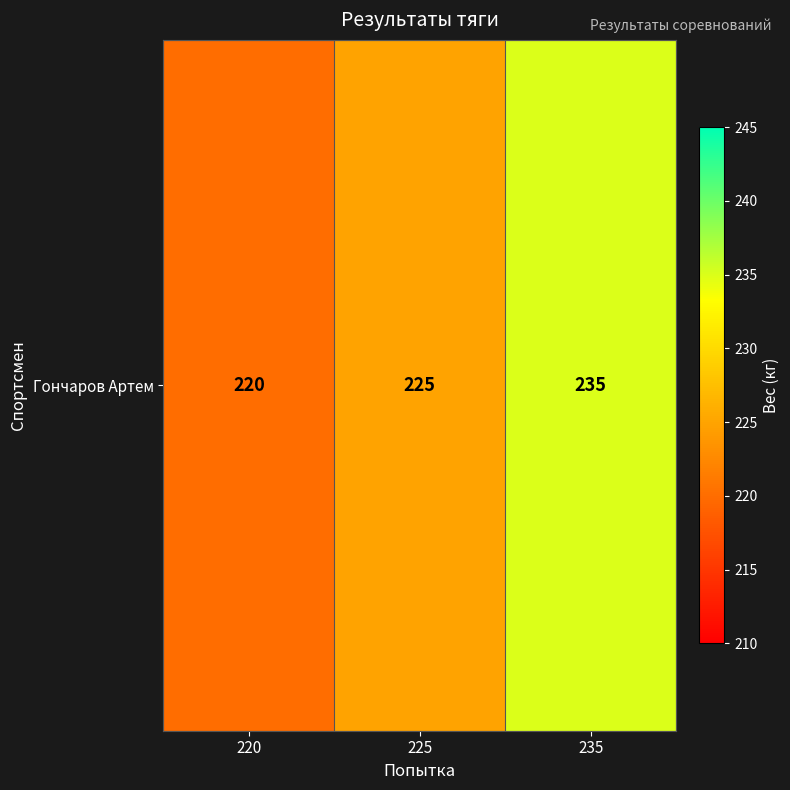

Count the values in the range 220 to 235.

3